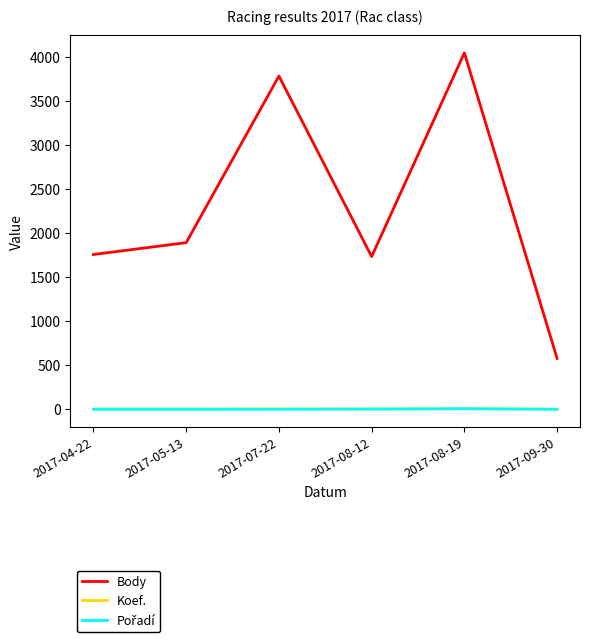

What is the difference between the Body values at 2017-04-22 and 2017-07-22?

2026